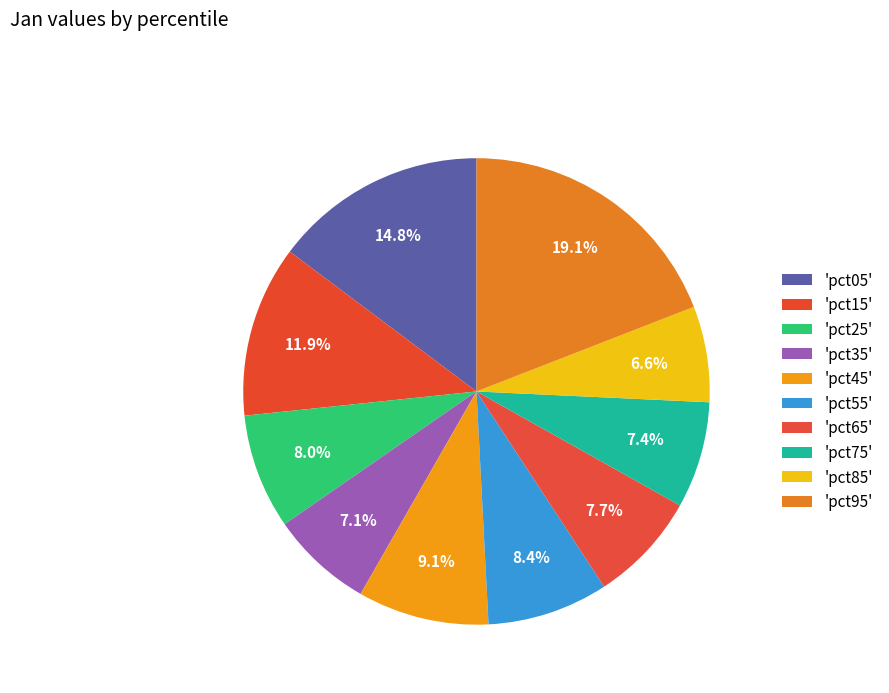

Does any single category account for the majority?

No